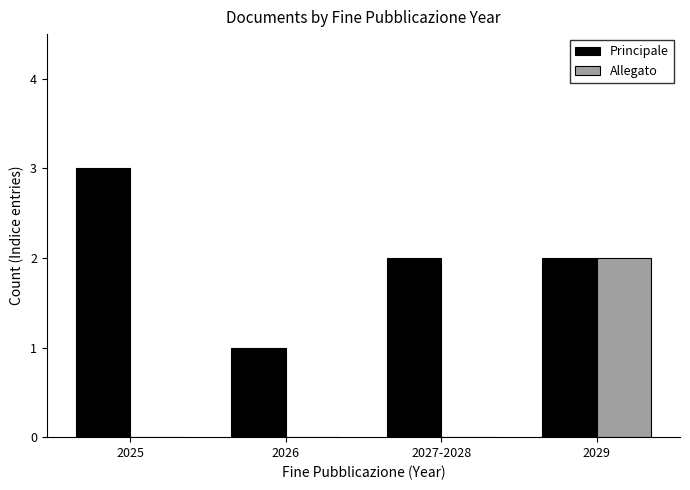

Which series has the largest total across all categories?

Principale